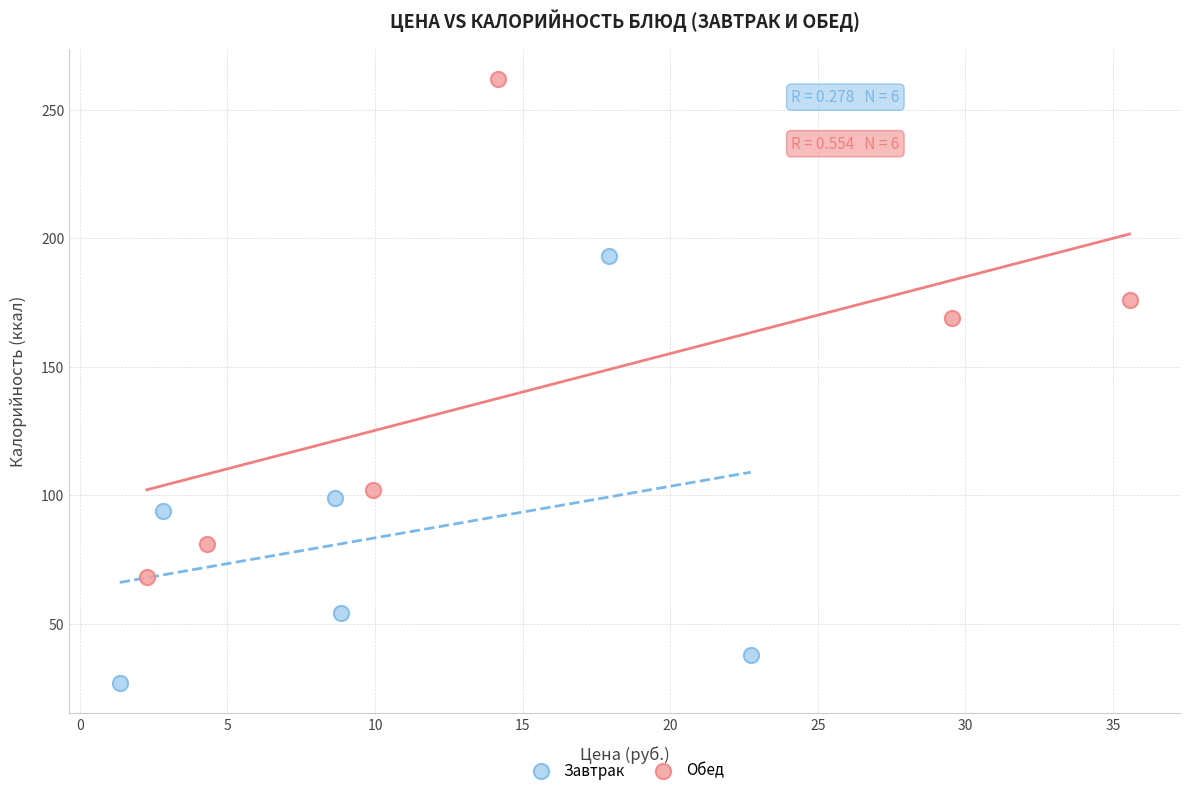

Which series reaches the minimum Y coordinate?

Завтрак